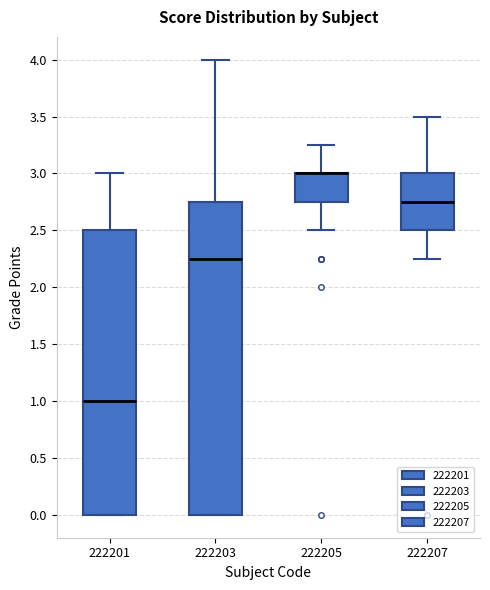

Which box is the tallest, from its lower edge to its upper edge?

222203